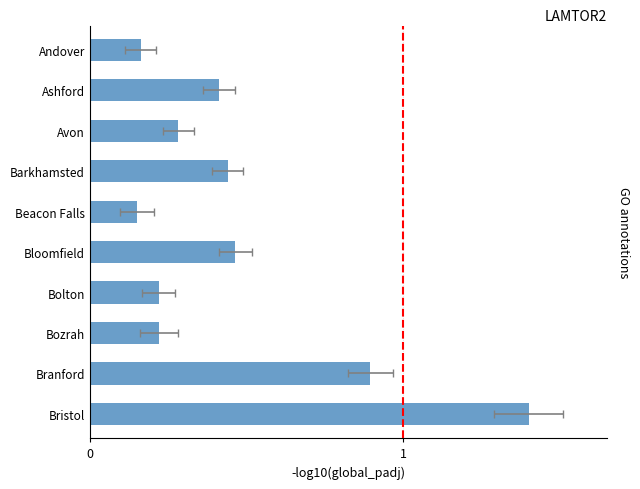

What is the difference between the values at Avon and Bozrah?

0.1